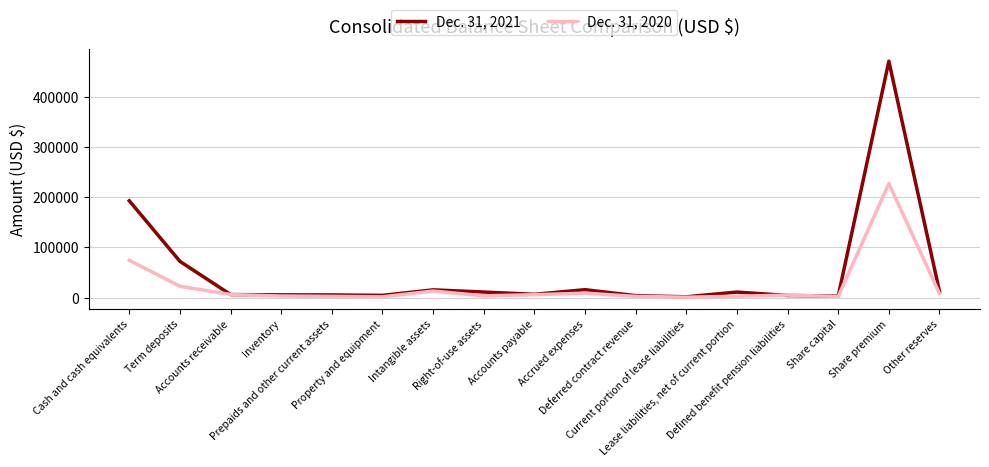

What are all the series names shown in the legend?

Dec. 31, 2021, Dec. 31, 2020